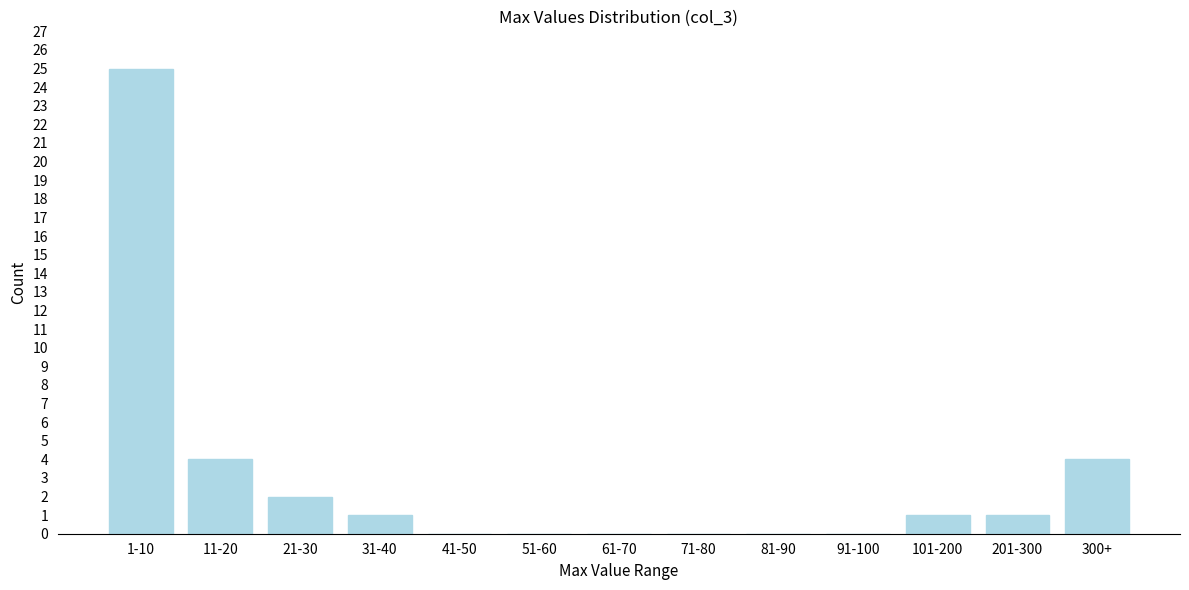

Reading right to left, extract all data points from this chart.

300+=4	201-300=1	101-200=1	91-100=0	81-90=0	71-80=0	61-70=0	51-60=0	41-50=0	31-40=1	21-30=2	11-20=4	1-10=25